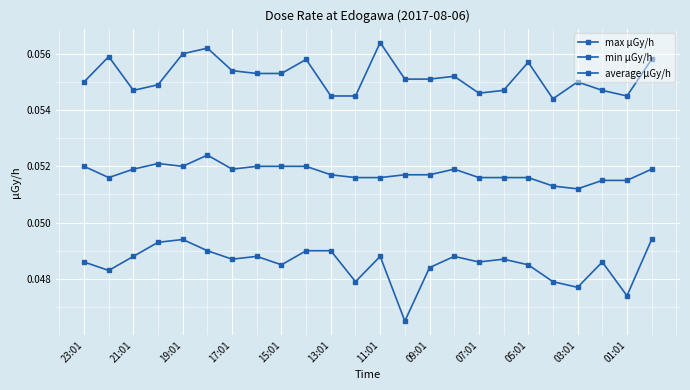

What is the sum of all max μGy/h values?

1.3